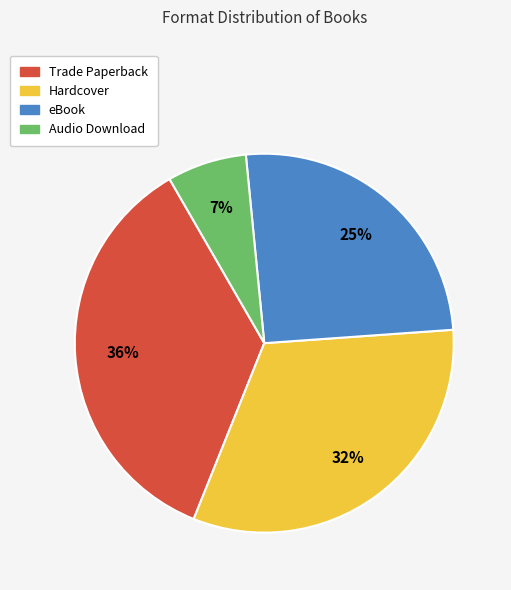

The Audio Download slice represents 1% of the pie. True or false?

False